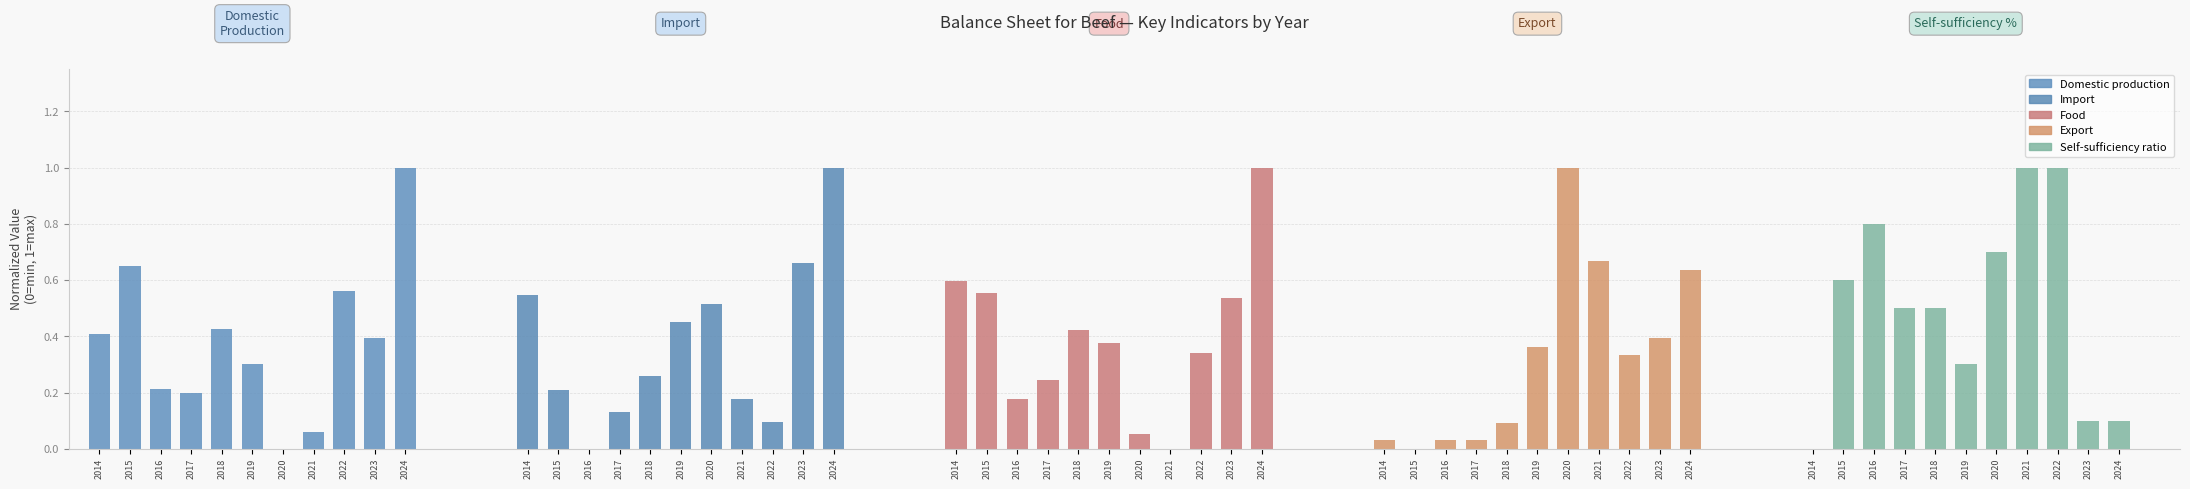

Which category has the highest value in the Export series?

2020